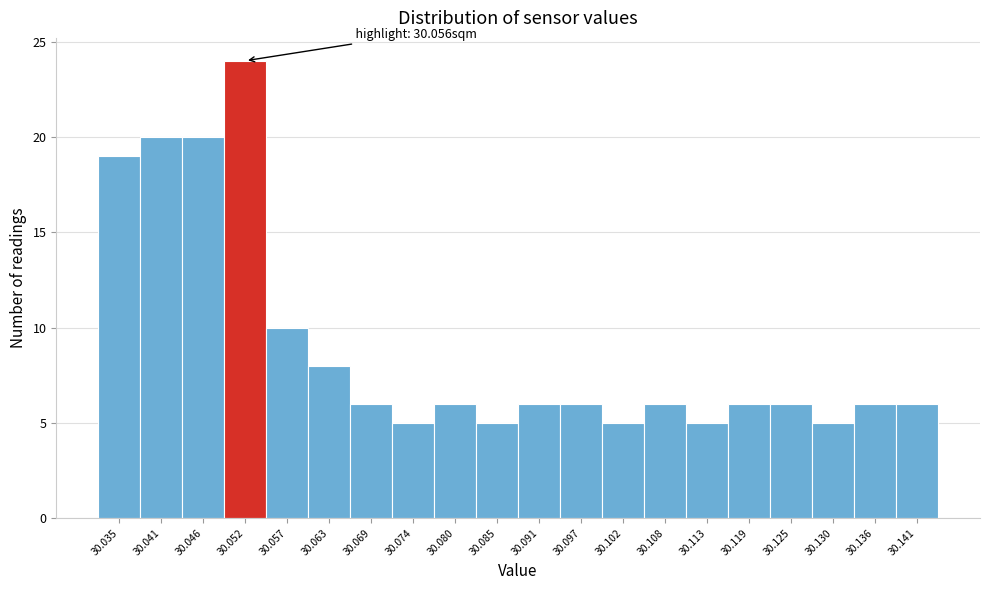

Reading left to right, list all the values displayed in this chart.

30.035=19	30.041=20	30.046=20	30.052=24	30.057=10	30.063=8	30.069=6	30.074=5	30.080=6	30.085=5	30.091=6	30.097=6	30.102=5	30.108=6	30.113=5	30.119=6	30.125=6	30.130=5	30.136=6	30.141=6